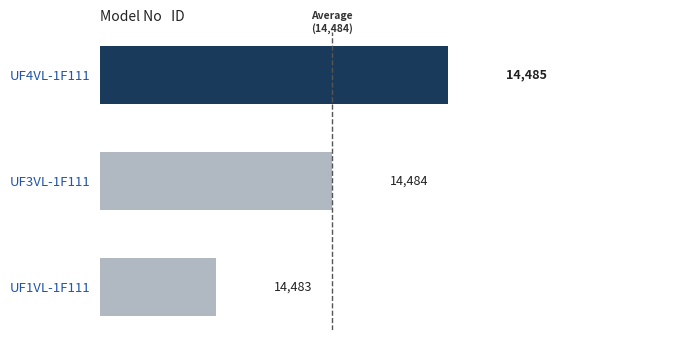

Are the bars horizontal?

Yes